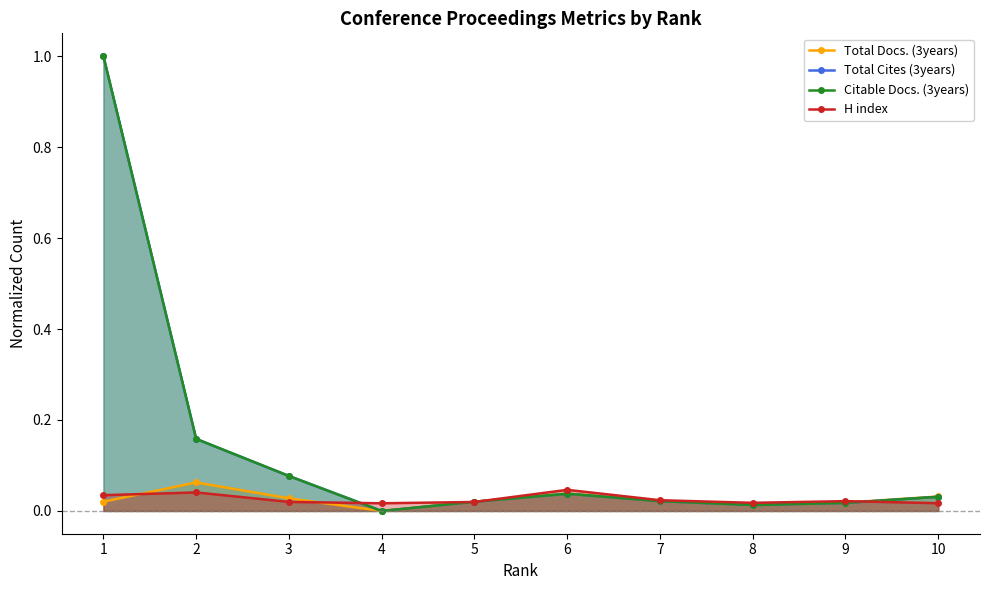

Where is Total Docs. (3years) nearest to the value 0?

4